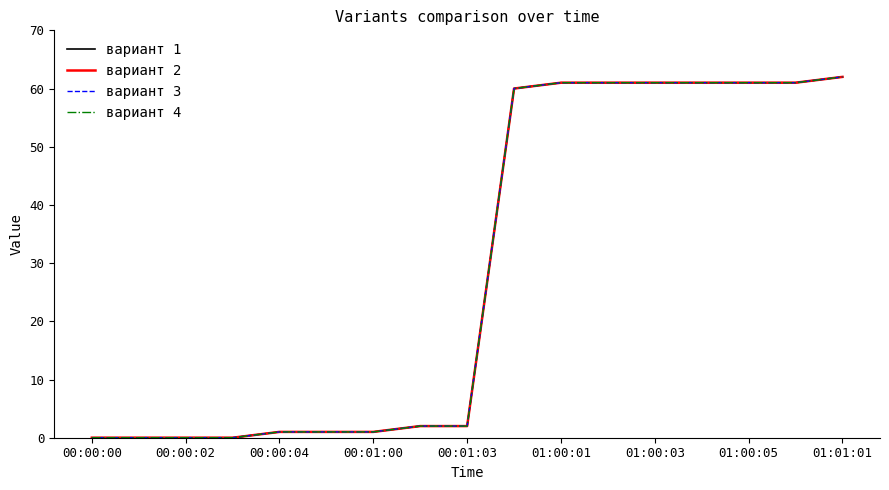

Does the chart display data point markers on the line(s)?

No